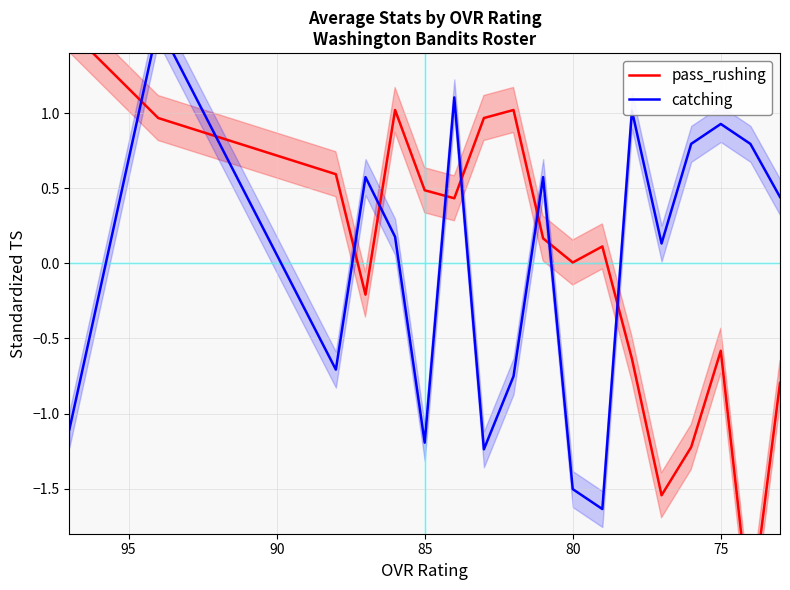

Reading left to right, transcribe all the data shown in this chart.

pass_rushing: 1.6	1.0	0.6	-0.2	1.0	0.5	0.4	1.0	1.0	0.2	0.0	0.1	-0.6	-1.5	-1.2	-0.6	-2.3	-0.8
catching: -1.1	1.6	-0.7	0.6	0.2	-1.2	1.1	-1.2	-0.8	0.6	-1.5	-1.6	1.0	0.1	0.8	0.9	0.8	0.4